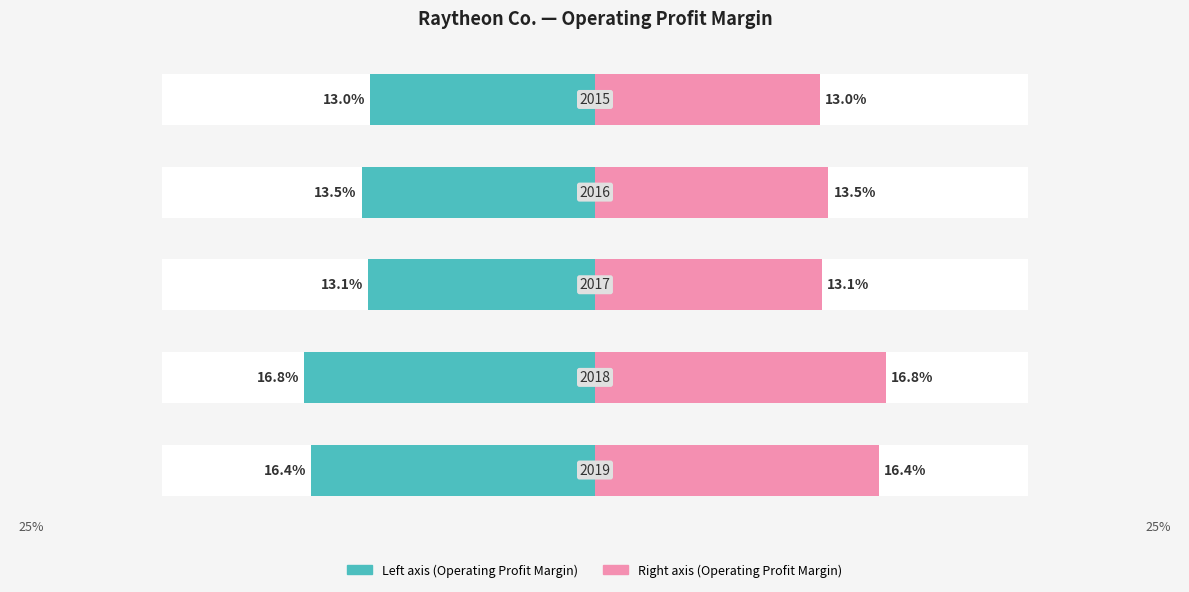

Between 2 and 4, which series saw the biggest shift?

Operating profit margin (left)